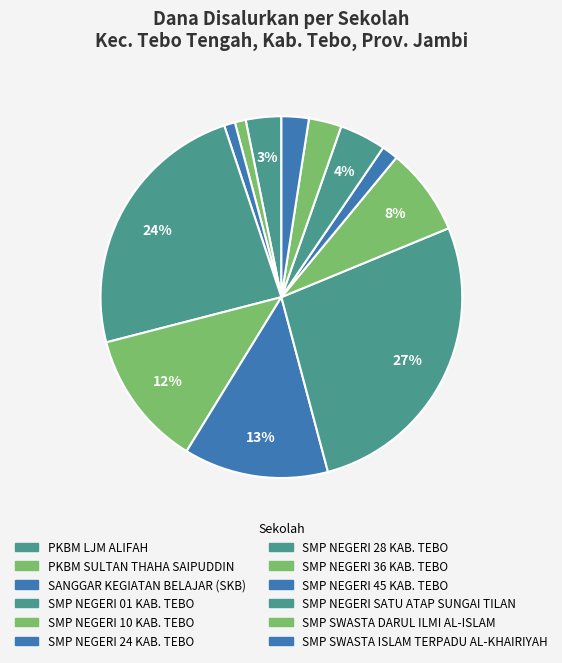

To the nearest percent, what is the difference between the largest and smallest slice percentages?

26%